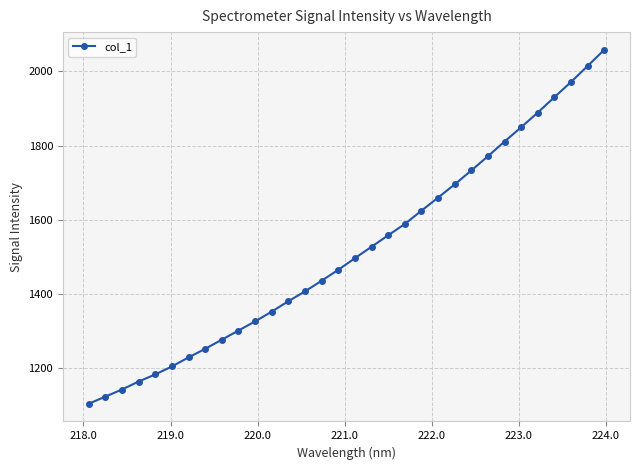

What is the greatest value displayed?

2058.6